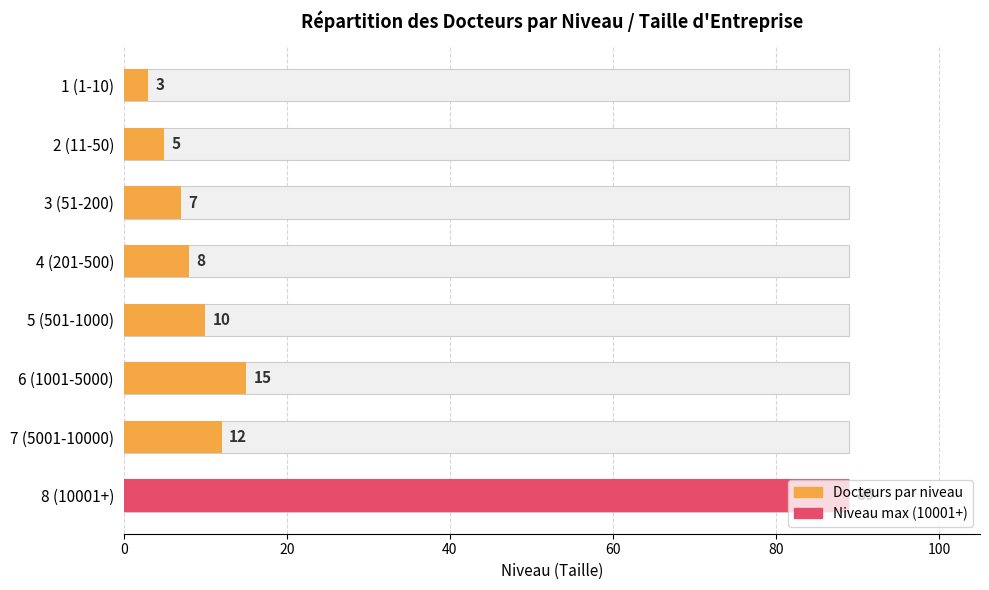

What is the ratio of the value at 7 (5001-10000) to the value at 6 (1001-5000)?

0.8